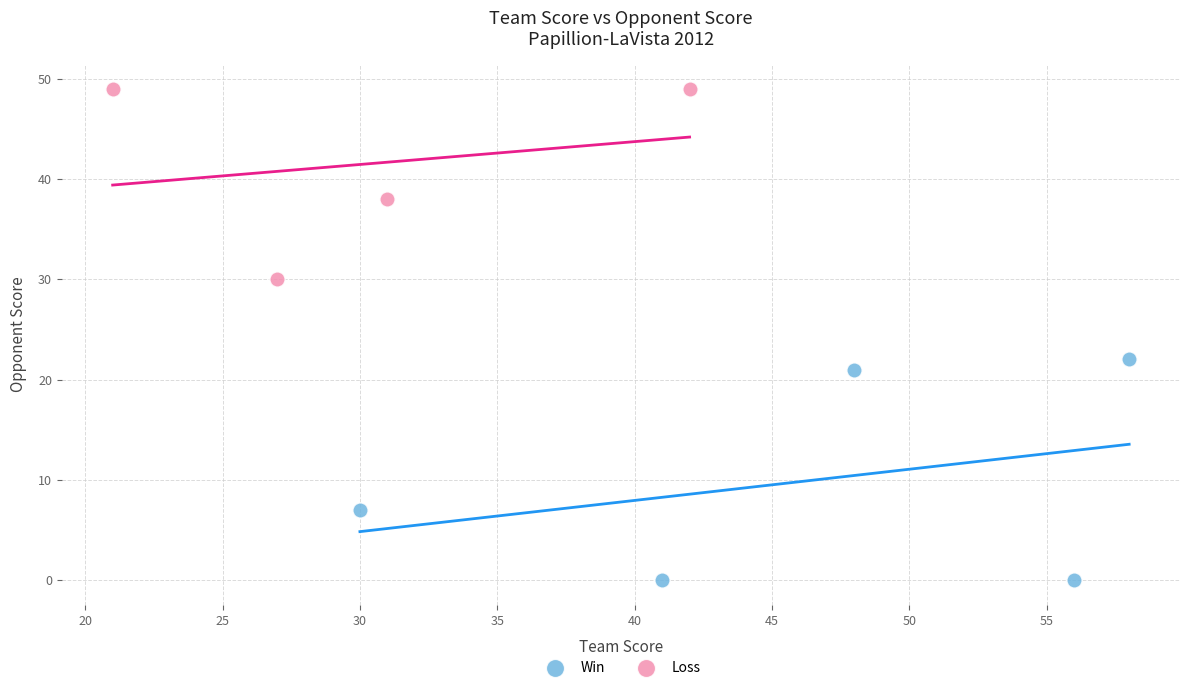

Which series contains the lowest Y value?

Win